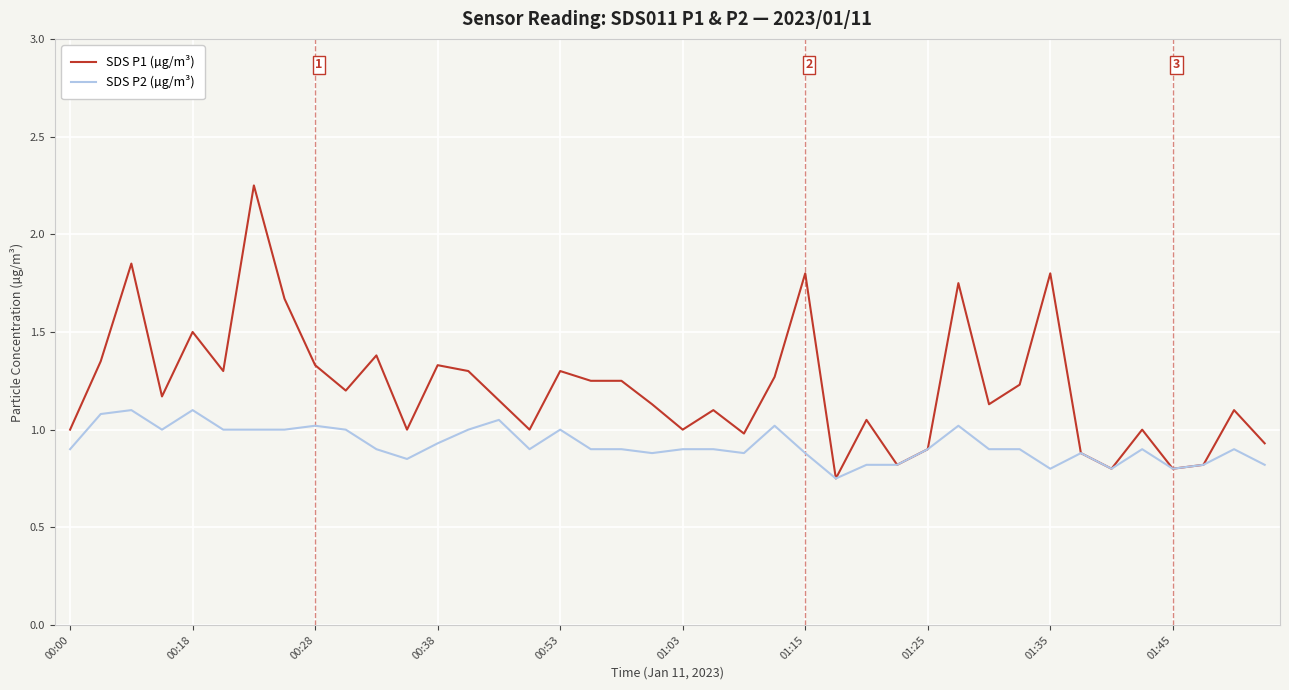

Rank the series by their maximum value, from lowest to highest.

SDS P2 (µg/m³), SDS P1 (µg/m³)